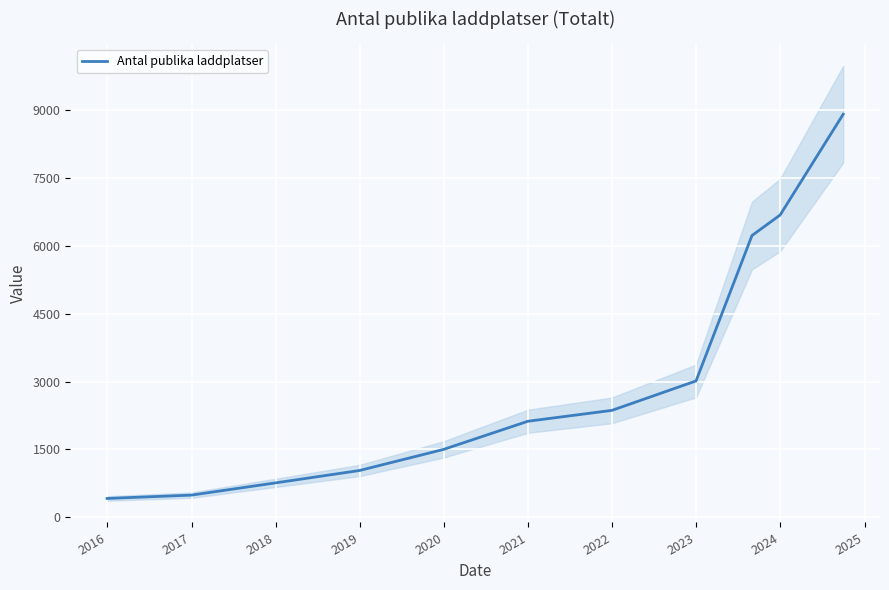

What is the value of the 11th point from the left?

8907